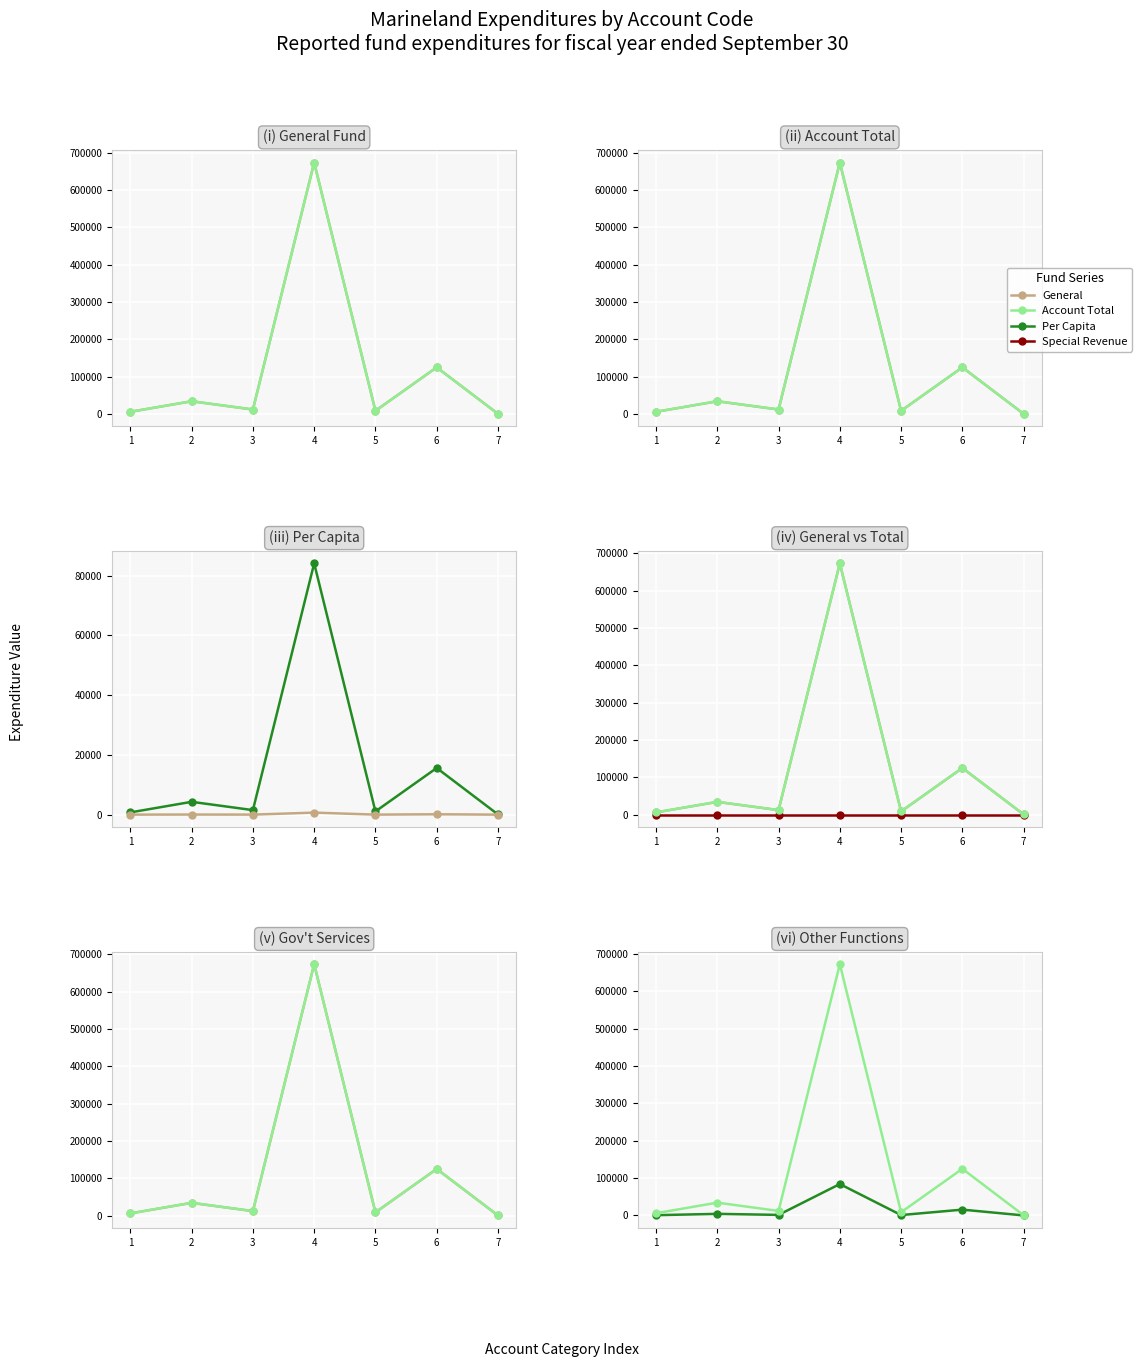

The value of Per Capita at 4 is 84154.4. True or false?

True